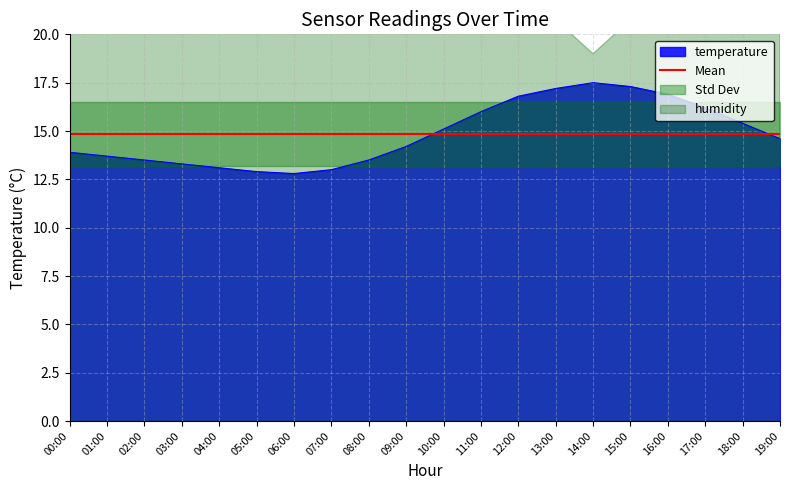

True or false: there are more than 0 points higher than both neighbors.

True